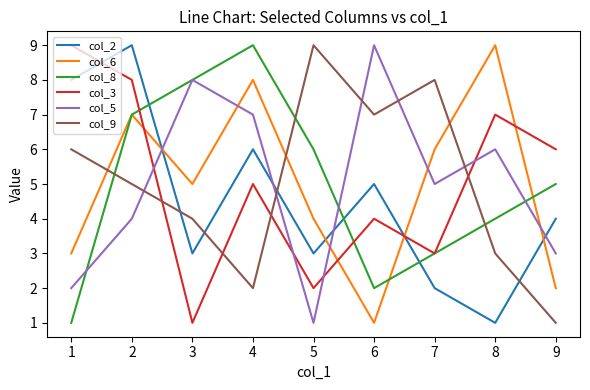

The col_3 series shows 1 at 4. True or false?

False